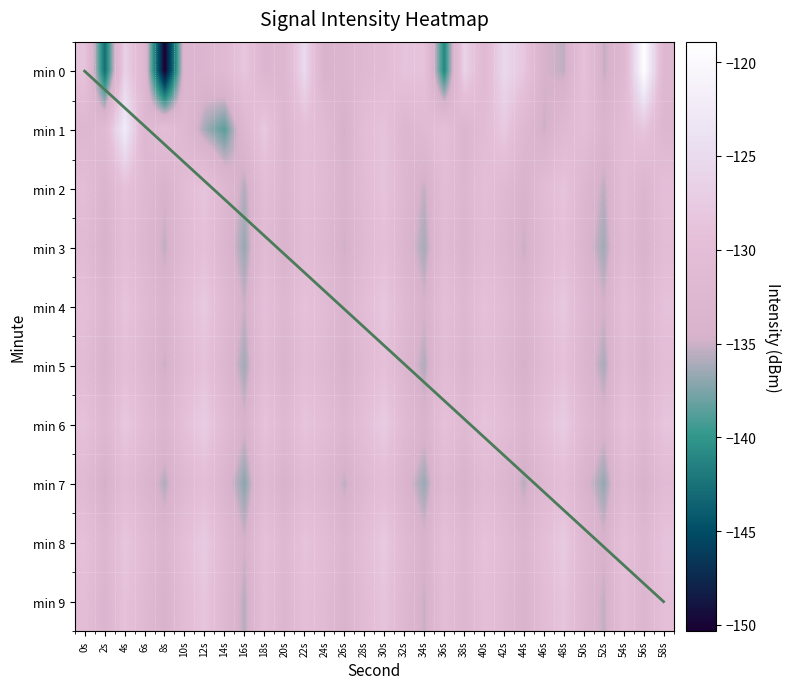

Which category has the highest value across all series?

56s